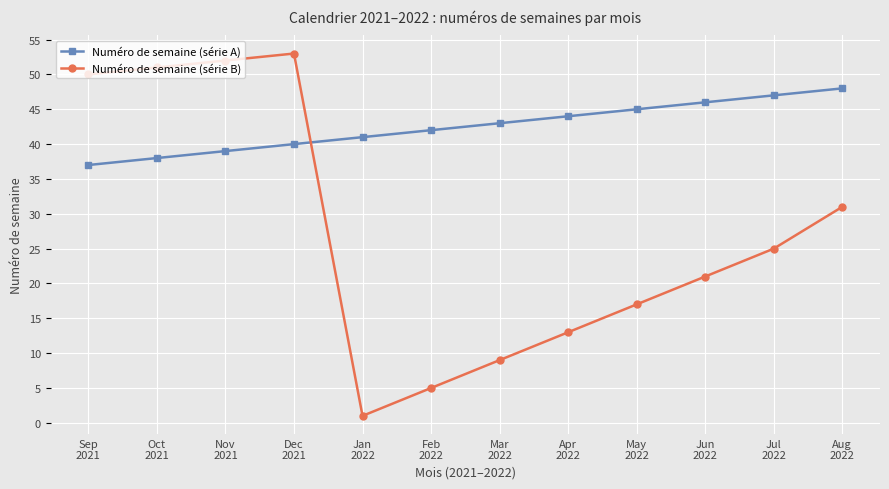

What is the maximum value for Numéro de semaine (série B)?

53